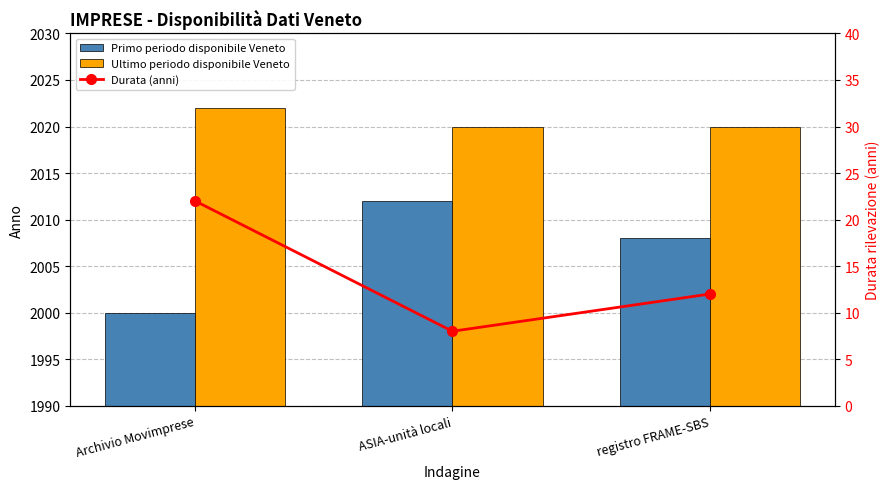

What is the value of the Durata (anni) bar at the 1st from the left?

22